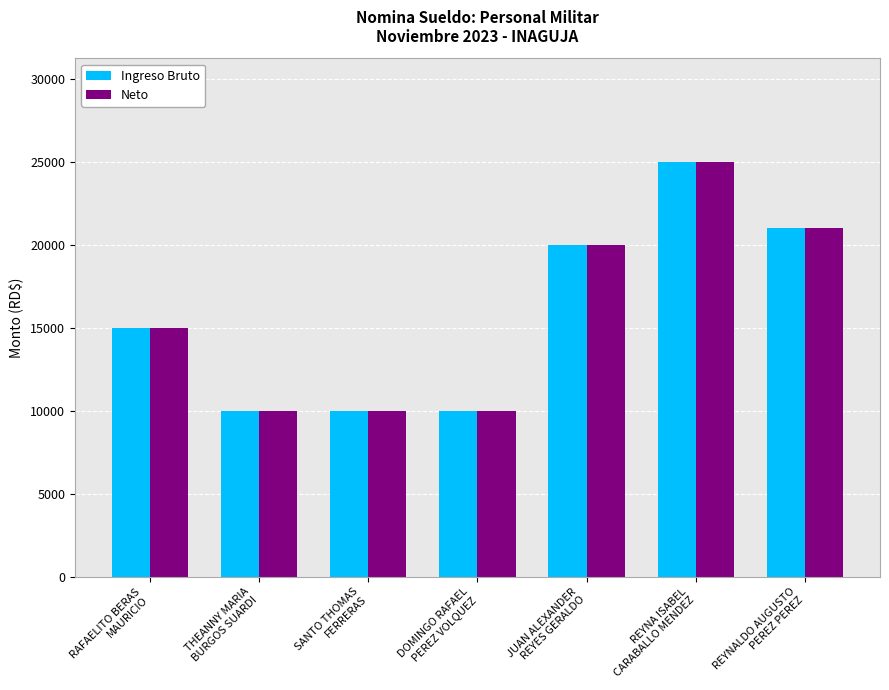

What is the sum of all Neto values?

111000